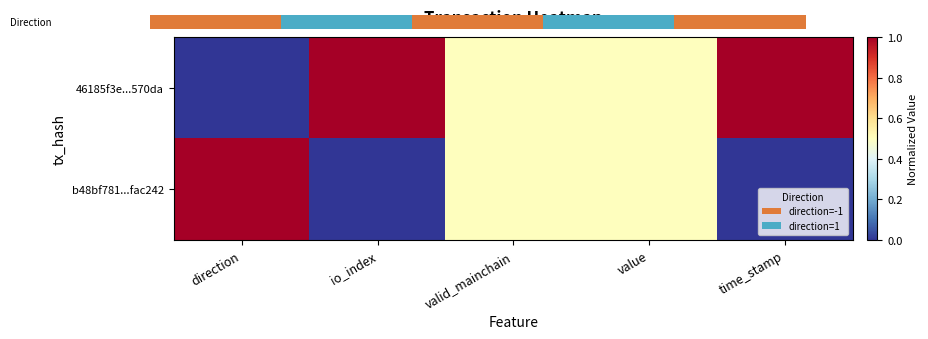

Which category has the lowest value across all series?

direction